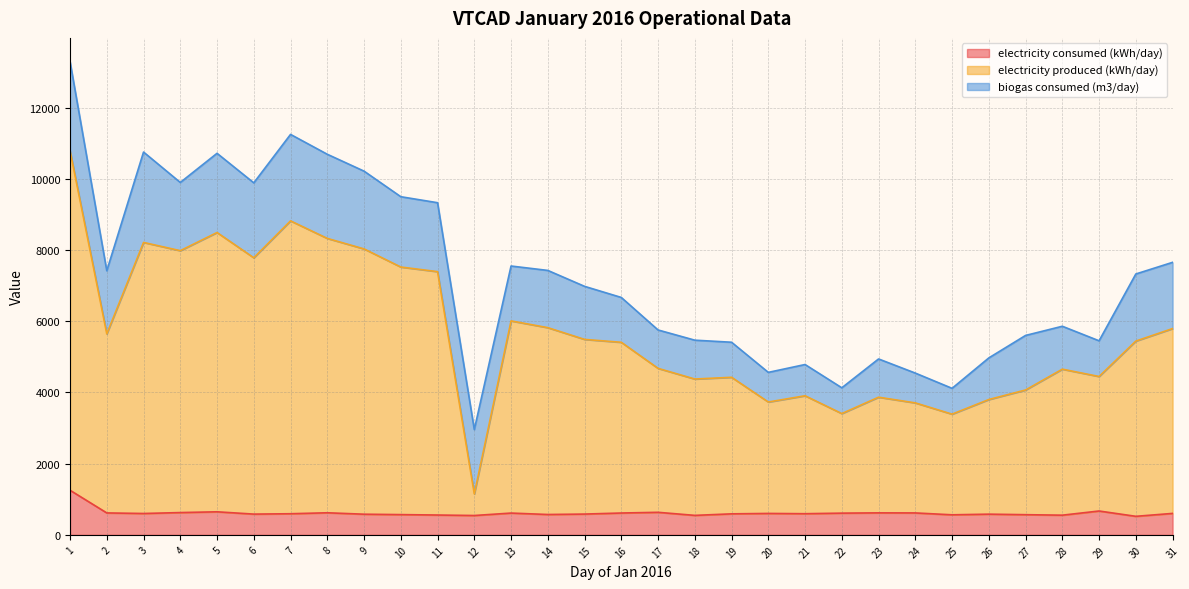

Between 11 and 21, which series saw the biggest shift?

electricity produced (kWh/day)